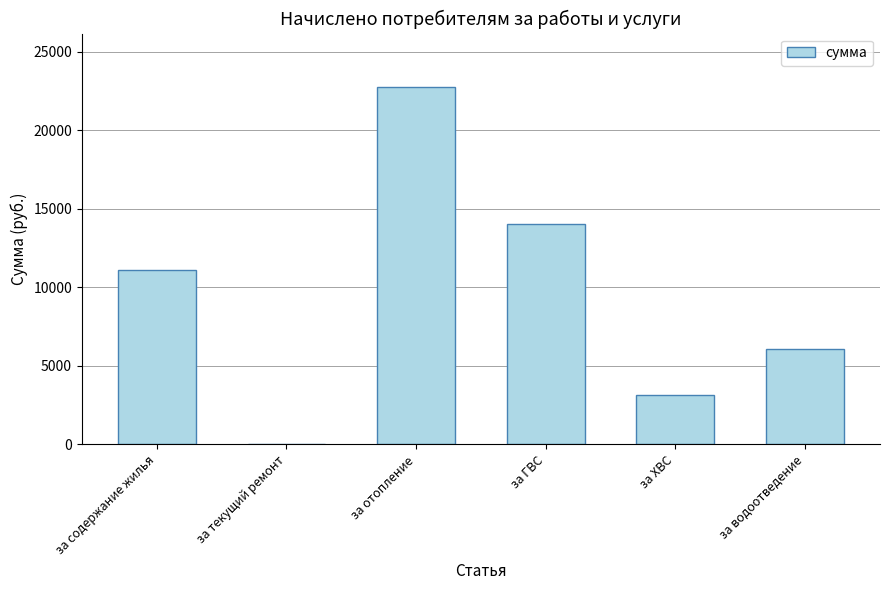

Reading left to right, what are all the values shown in this chart?

за содержание жилья=11111.3	за текущий ремонт=0.0	за отопление=22742.7	за ГВС=14016.0	за ХВС=3120.6	за водоотведение=6084.3